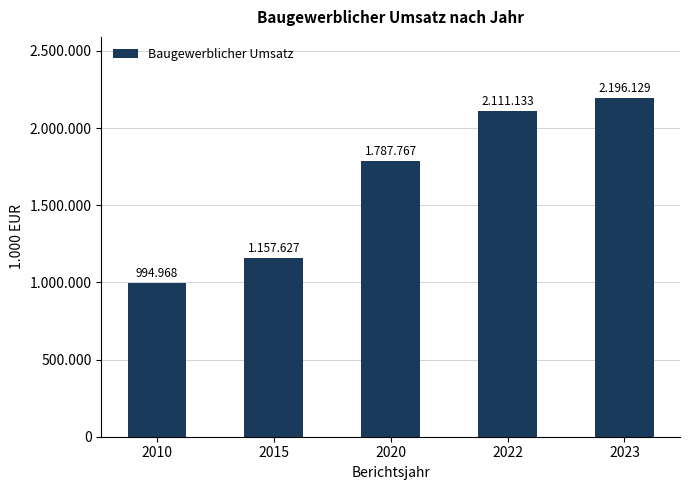

Rank the categories by value from lowest to highest.

2010, 2015, 2020, 2022, 2023